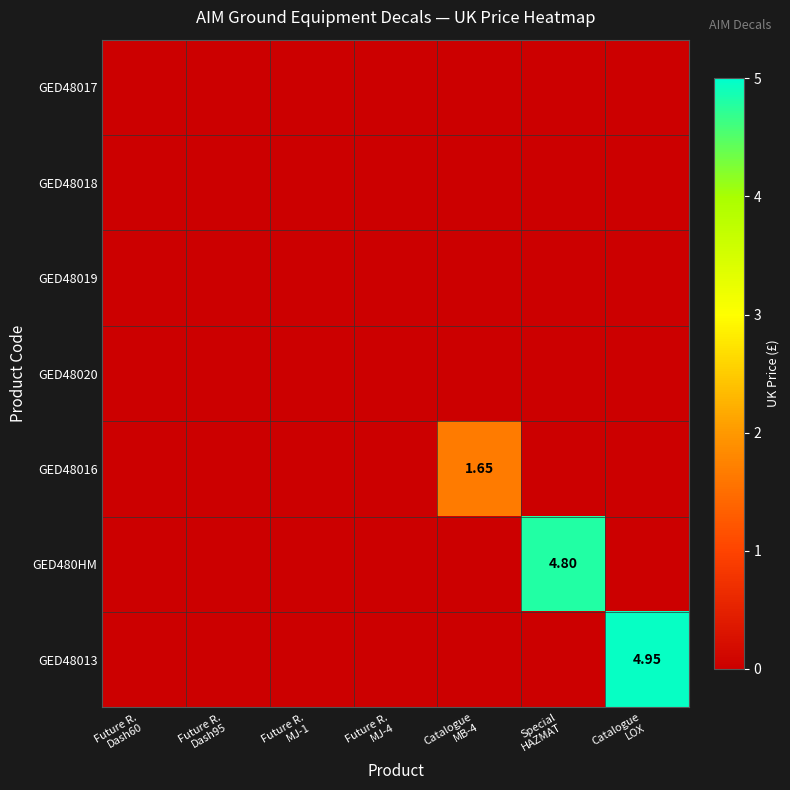

At how many categories does at least one series exceed 2?

2